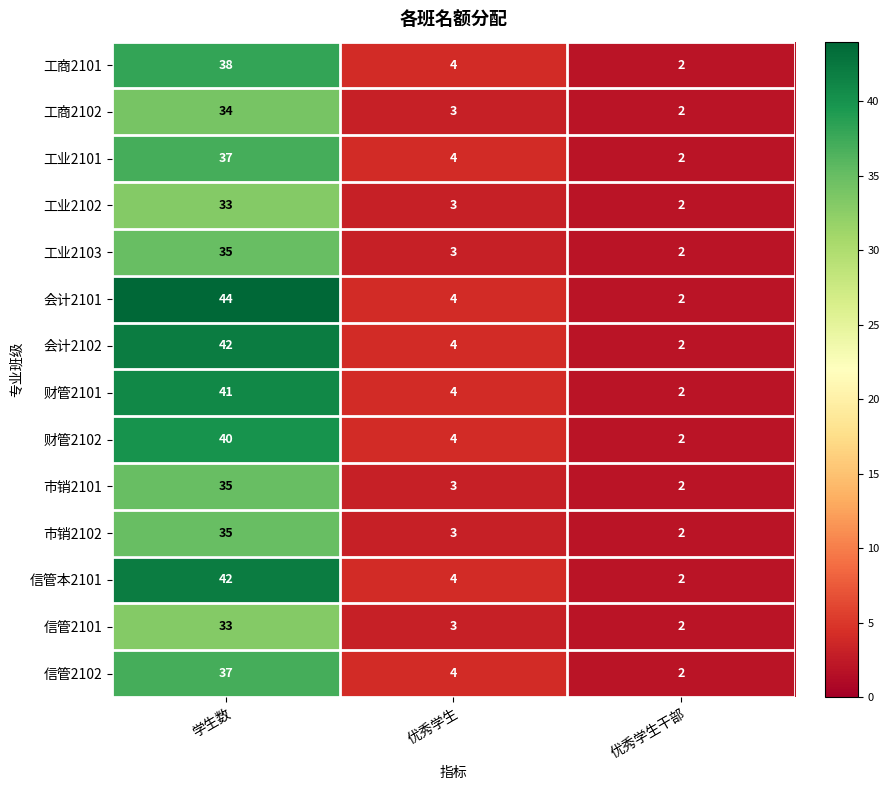

Which category has the lowest value in the 工商2102 series?

优秀学生干部